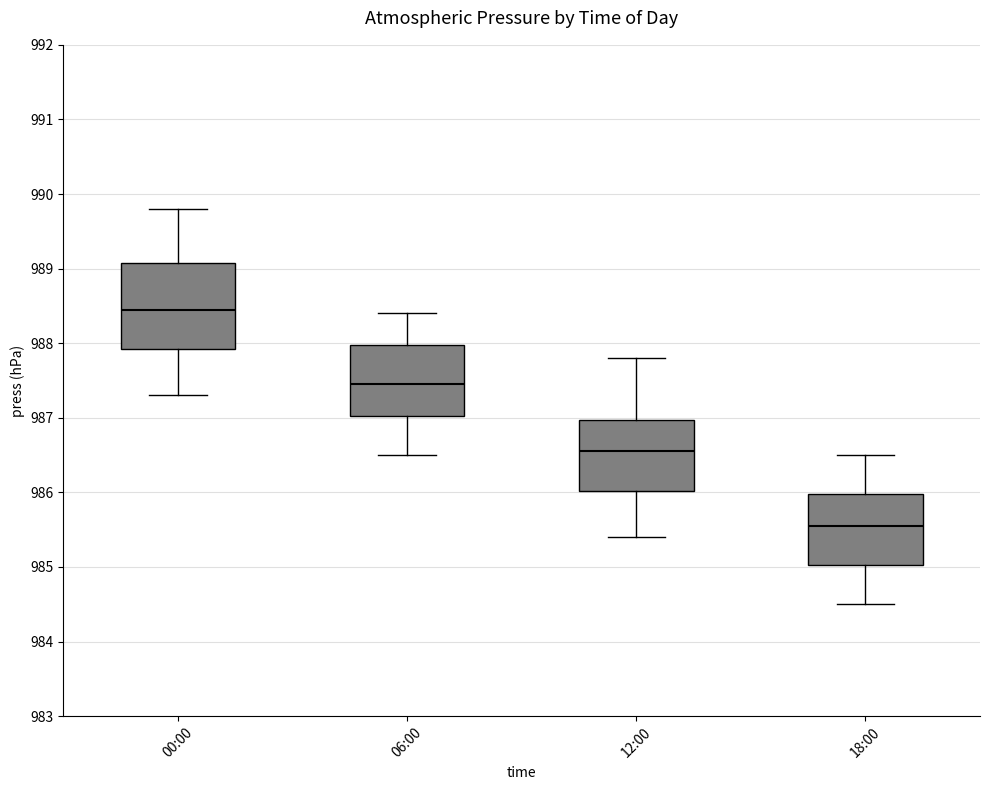

Reading left to right, read every box against the y-axis: the position of its median line, the range the box covers, and the ends of its whiskers. The values are not printed on the chart, so give them approximately, as read against the axis.

00:00: median 988.5, box 987.9 to 989.1, whiskers 987.3 to 989.8
06:00: median 987.5, box 987.0 to 988.0, whiskers 986.5 to 988.4
12:00: median 986.6, box 986.0 to 987.0, whiskers 985.4 to 987.8
18:00: median 985.6, box 985.0 to 986.0, whiskers 984.5 to 986.5